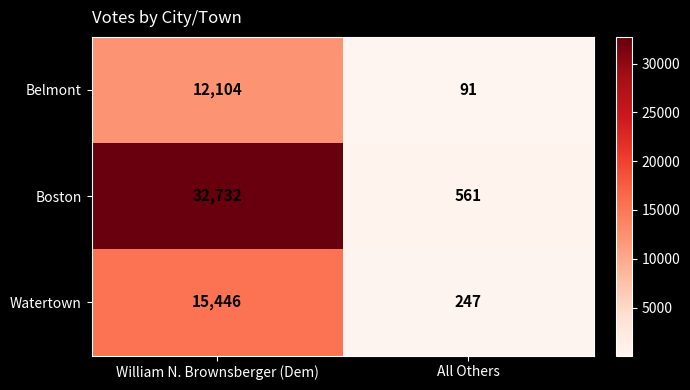

Count the number of categories in the chart.

2